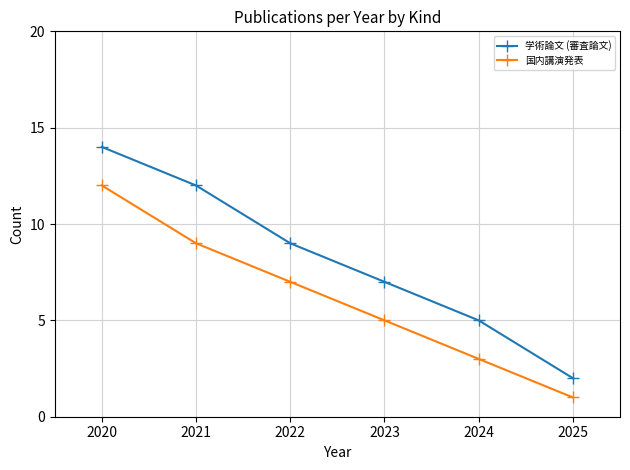

Rank the series at 2020 from highest to lowest value.

学術論文 (審査論文), 国内講演発表